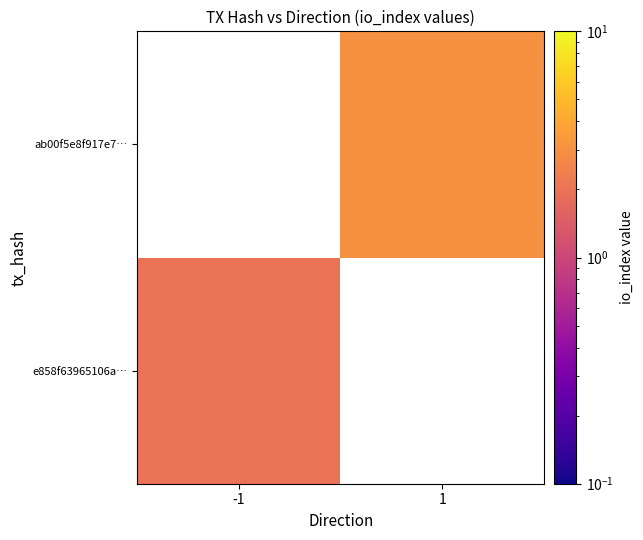

Count the number of categories in the chart.

2